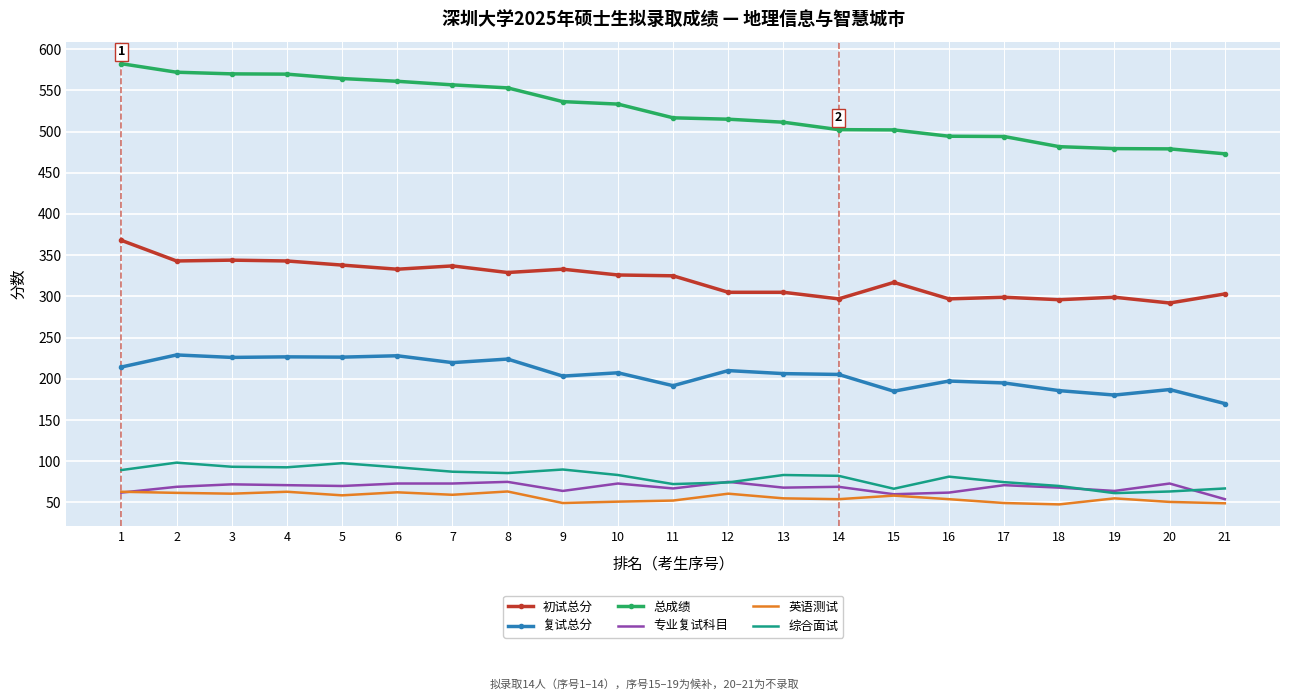

What is the lowest value of the 综合面试 series?

61.3